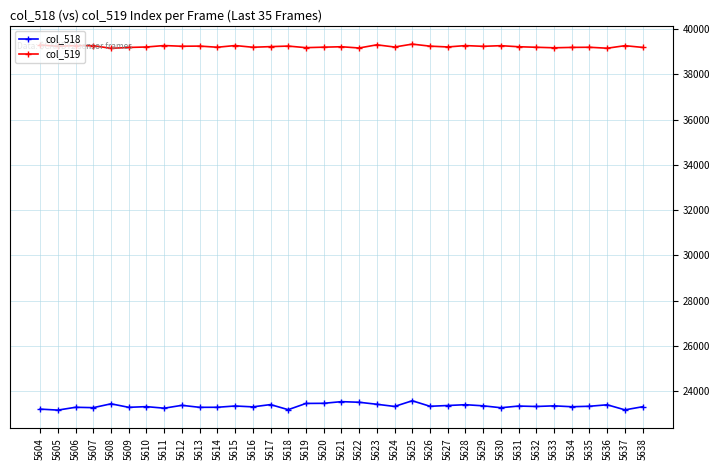

Is it true that col_519 equals 39179 at 5619?

True